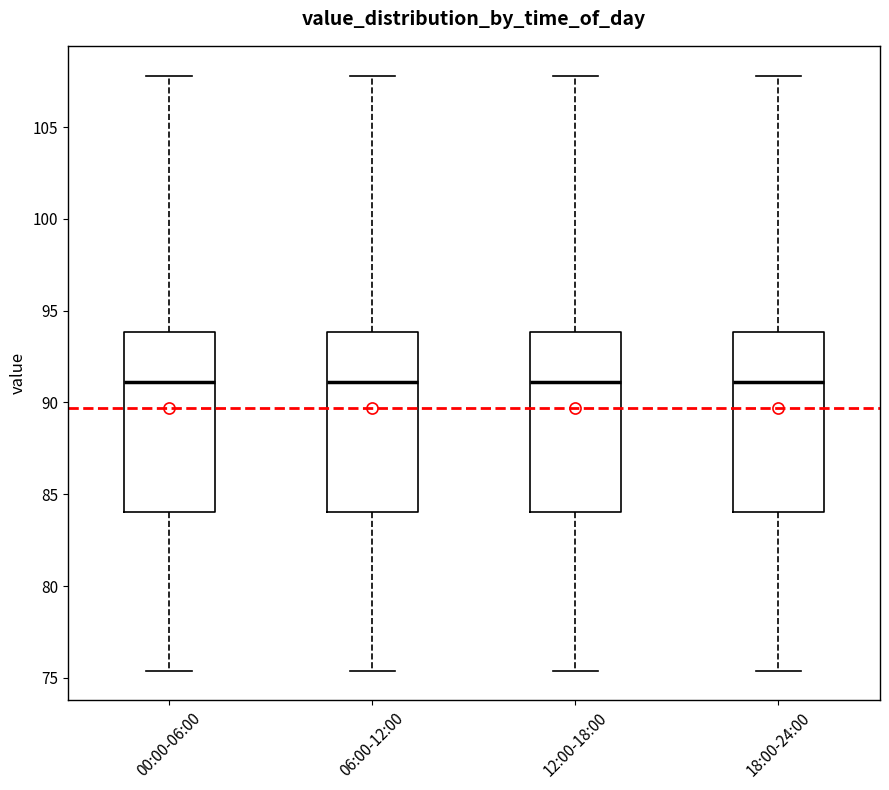

Reading left to right, read every box against the y-axis: the position of its median line, the range the box covers, and the ends of its whiskers. The values are not printed on the chart, so give them approximately, as read against the axis.

00:00-06:00: median 91.0, box 84.0 to 94.0, whiskers 75.5 to 108.0
06:00-12:00: median 91.0, box 84.0 to 94.0, whiskers 75.5 to 108.0
12:00-18:00: median 91.0, box 84.0 to 94.0, whiskers 75.5 to 108.0
18:00-24:00: median 91.0, box 84.0 to 94.0, whiskers 75.5 to 108.0